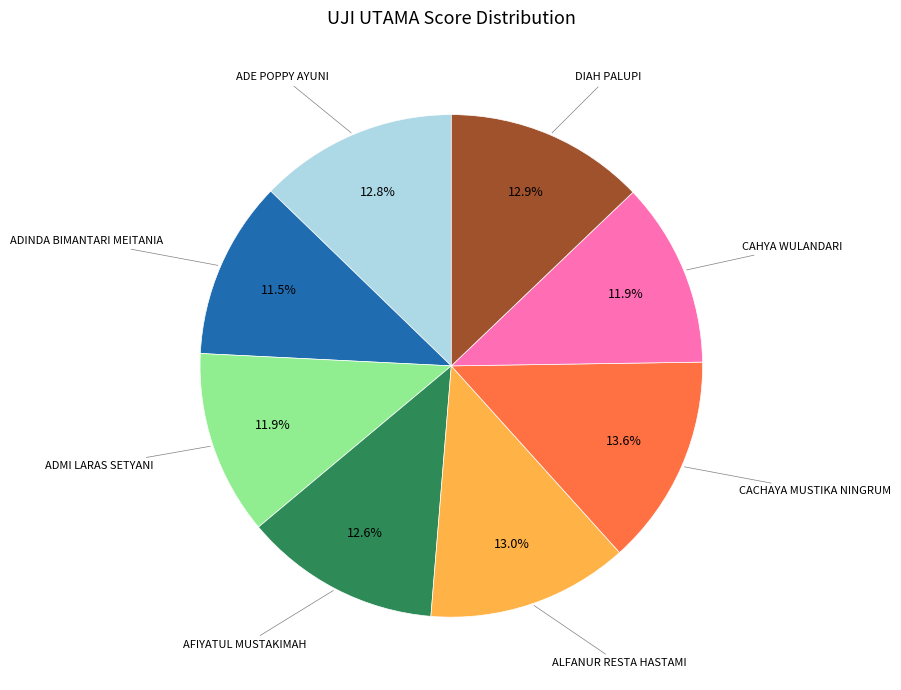

Is there any slice that represents more than half of the pie?

No